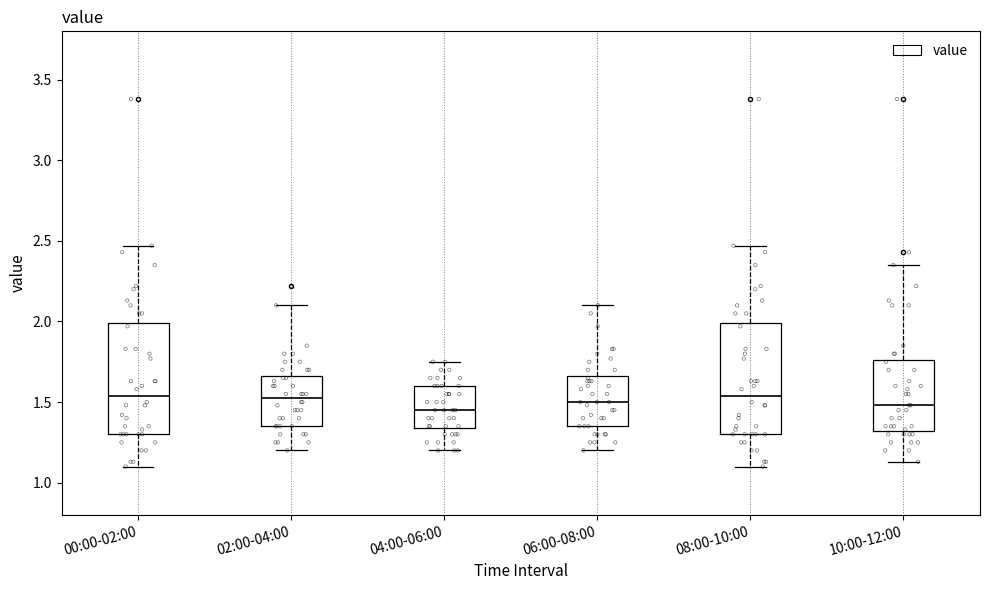

Where does the upper whisker of the box for 04:00-06:00 end on the y-axis? The values are not printed on the chart, so give them approximately, as read against the axis.

1.75